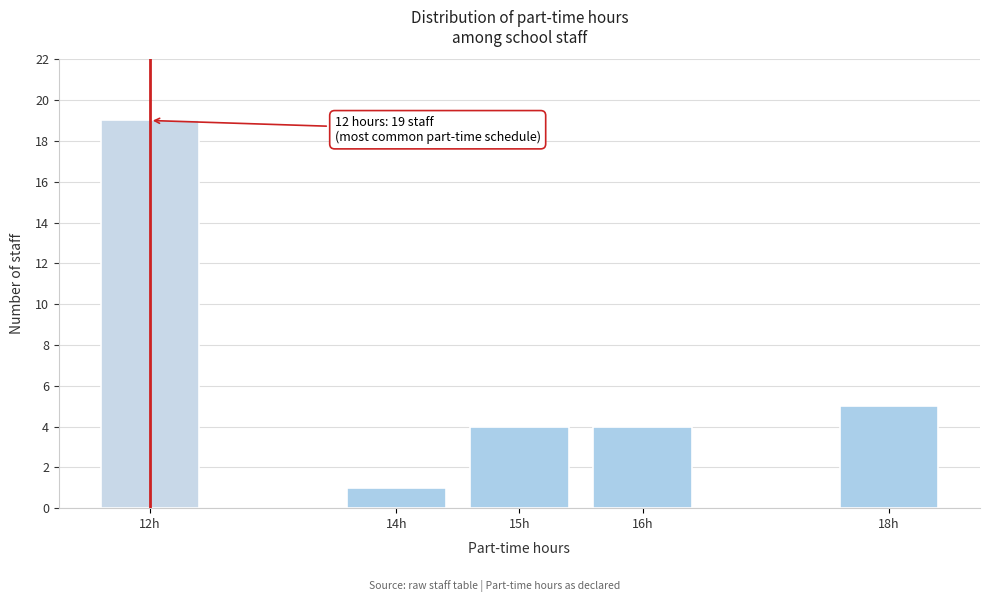

Reading left to right, what are all the values shown in this chart?

19	1	4	4	5